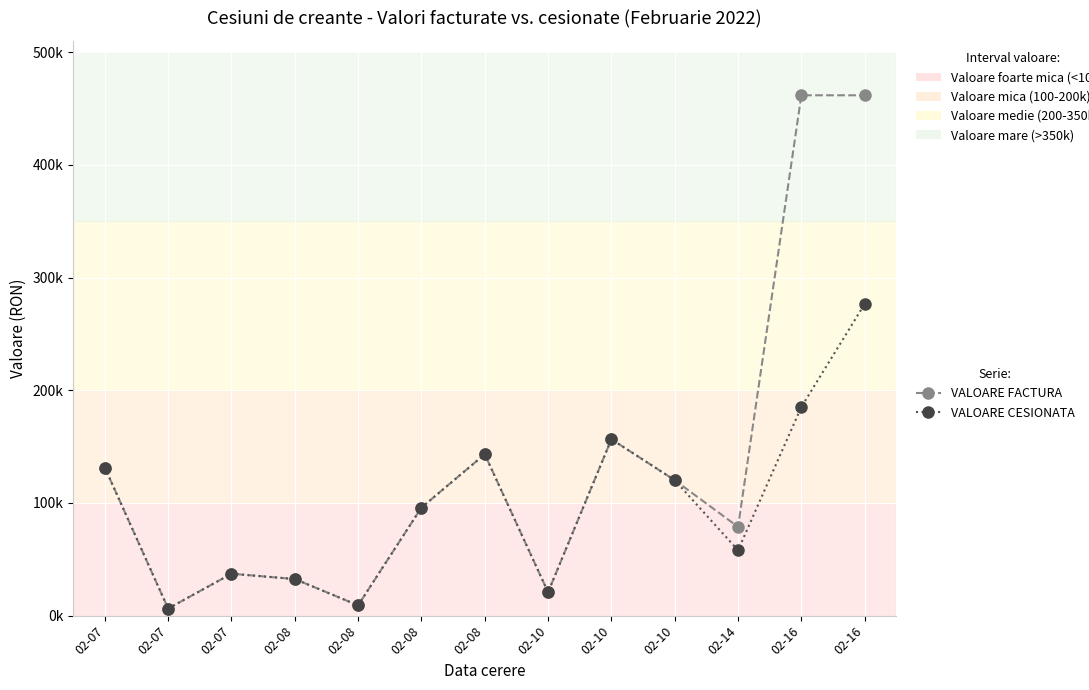

Is this an area chart (filled region under the line)?

No